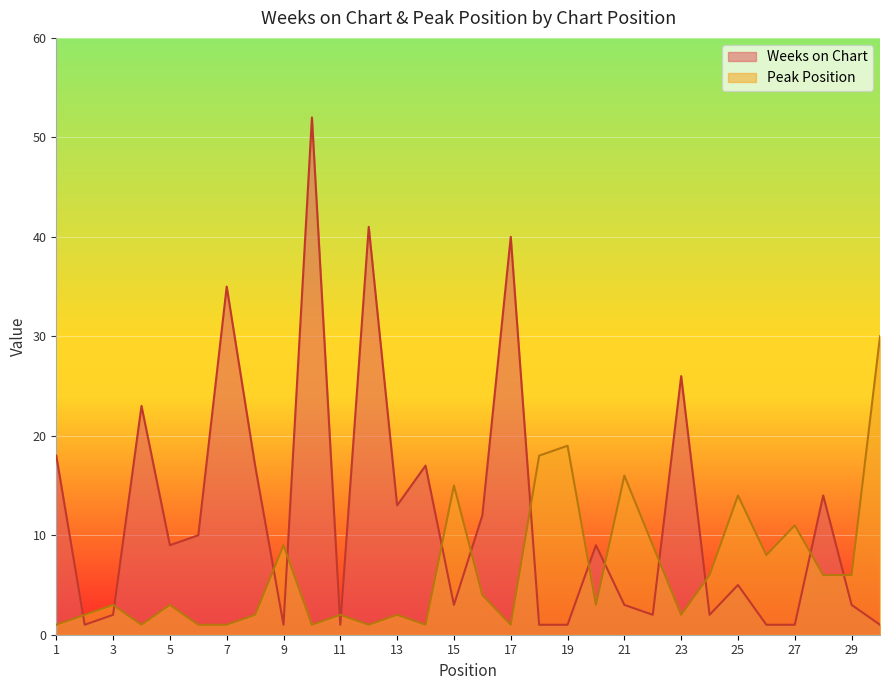

List the series in order of their peak value, lowest first.

Peak Position, Weeks on Chart